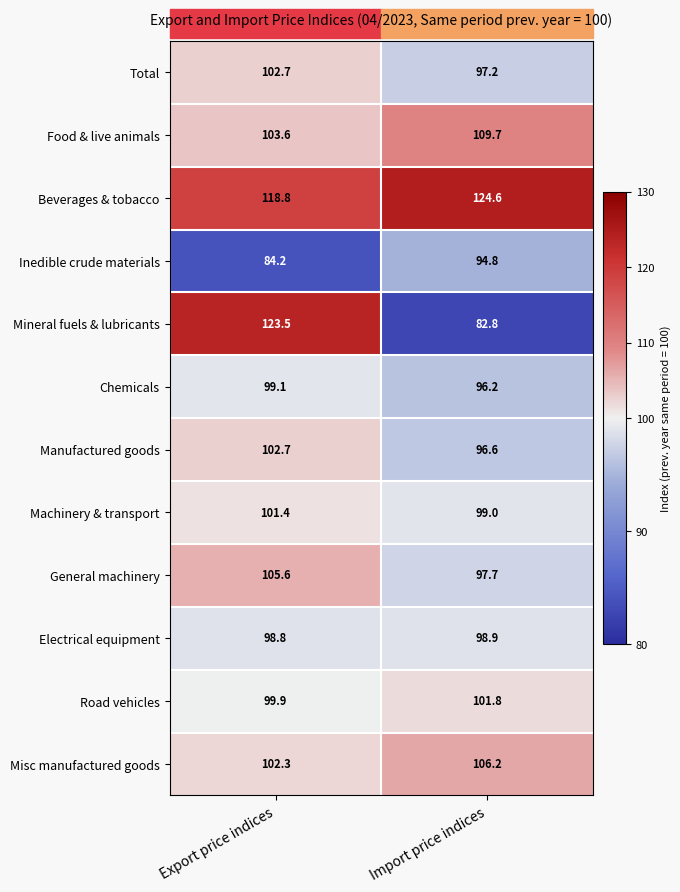

List the labels in order of General machinery value, smallest first.

Import price indices, Export price indices